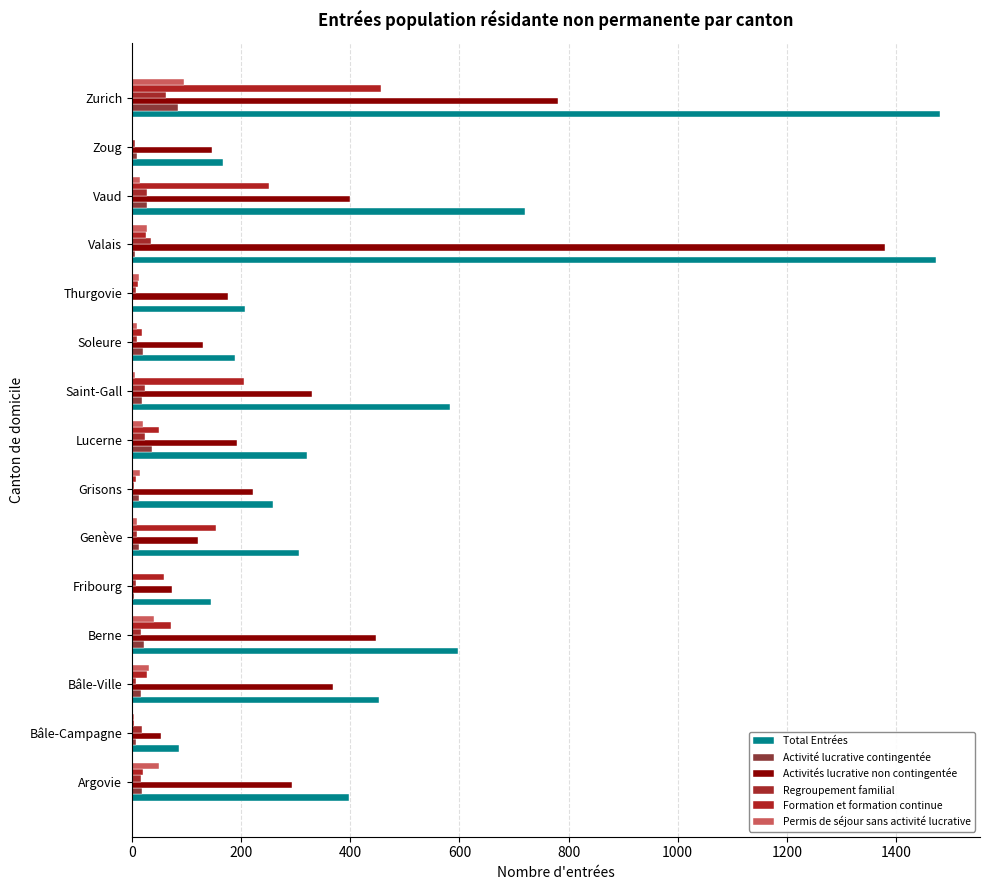

What is the value of the Regroupement familial bar at the 5th from the left?

7